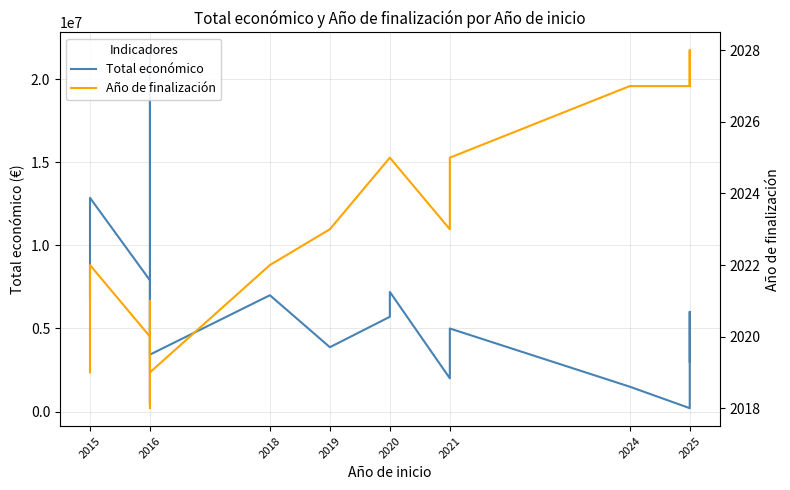

Where does the Total económico series first go above 4999563?

2015